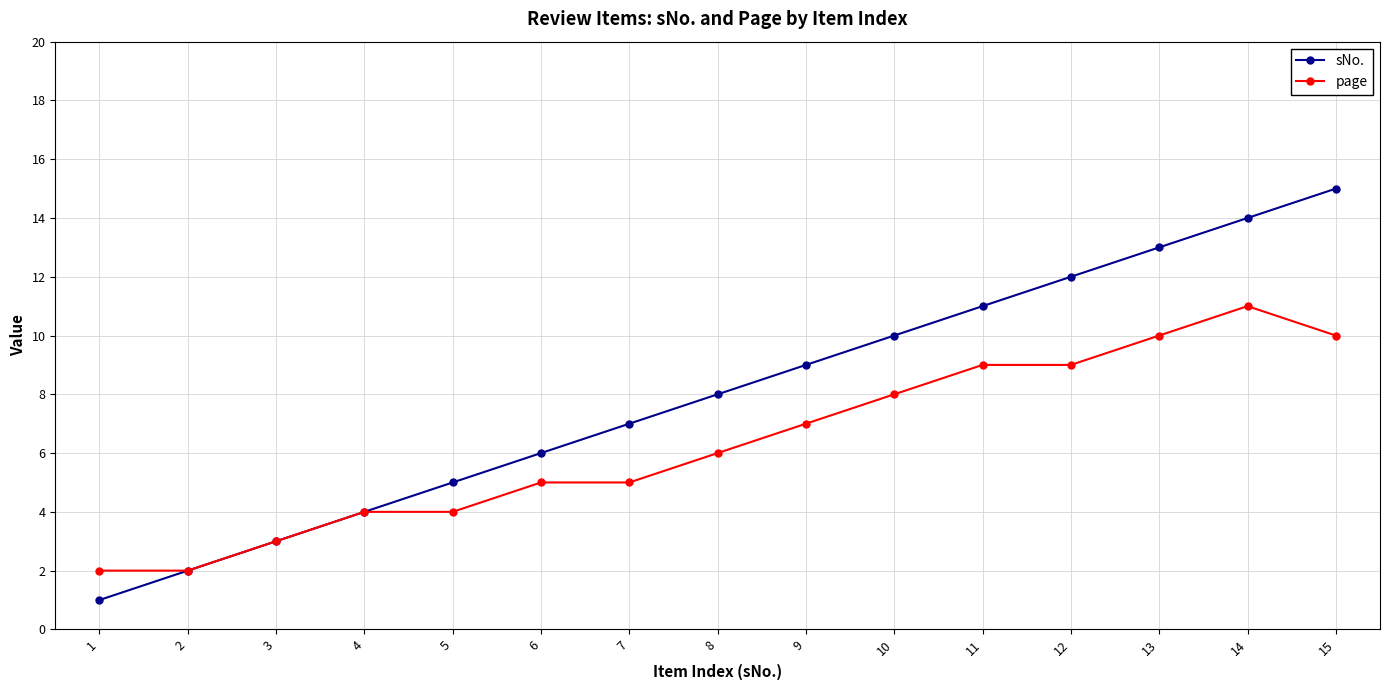

List the series in order of their peak value, highest first.

sNo., page